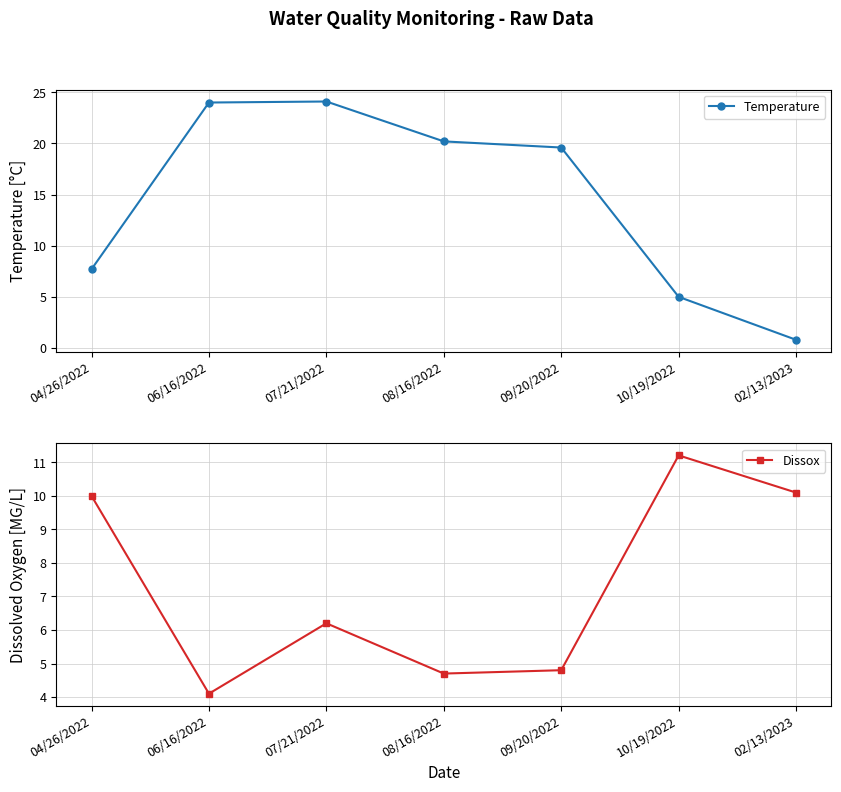

After their last crossing, which series has the higher values: Temperature or Dissox?

Dissox